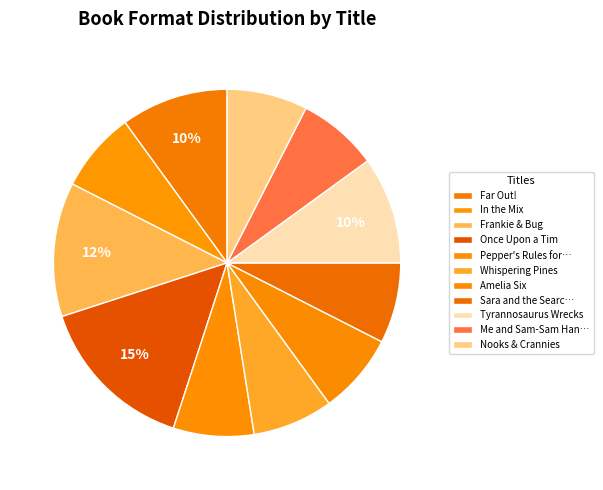

Count the number of slices in the pie.

11